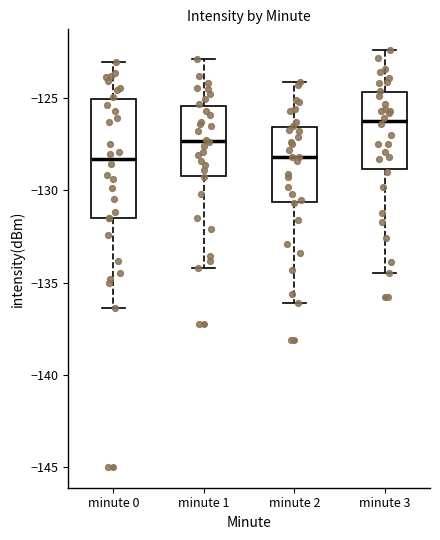

Reading left to right, read every box against the y-axis: the position of its median line, the range the box covers, and the ends of its whiskers. The values are not printed on the chart, so give them approximately, as read against the axis.

minute 0: median -128.5, box -131.5 to -125.0, whiskers -136.5 to -123.0
minute 1: median -127.5, box -129.0 to -125.5, whiskers -134.0 to -123.0
minute 2: median -128.0, box -130.5 to -126.5, whiskers -136.0 to -124.0
minute 3: median -126.0, box -129.0 to -124.5, whiskers -134.5 to -122.5